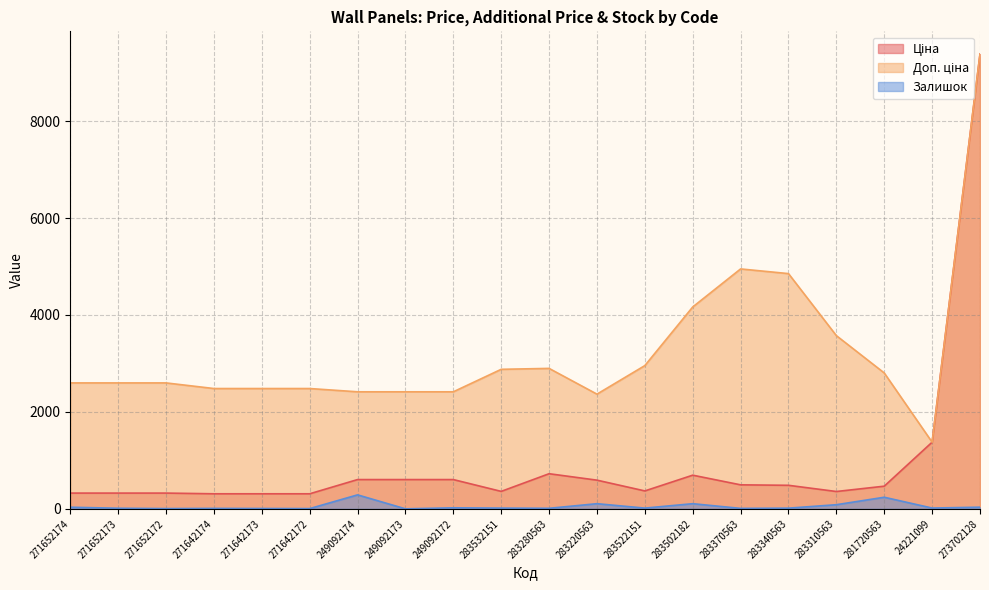

How many values in the Залишок series exceed 15?

9